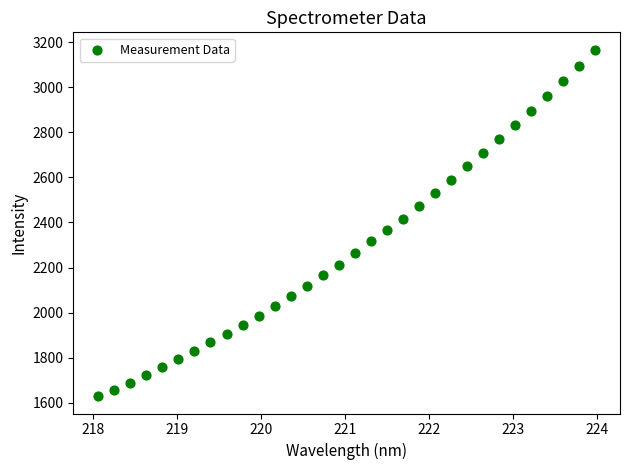

What is the range of Y values (max minus min)?

1537.0